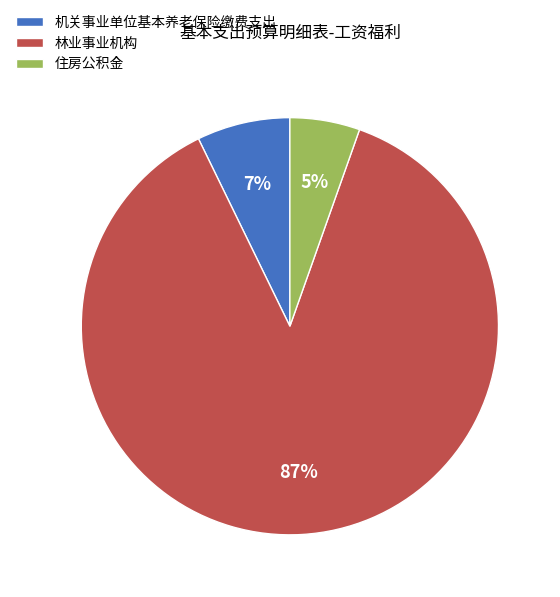

How many slices are in this pie chart?

3